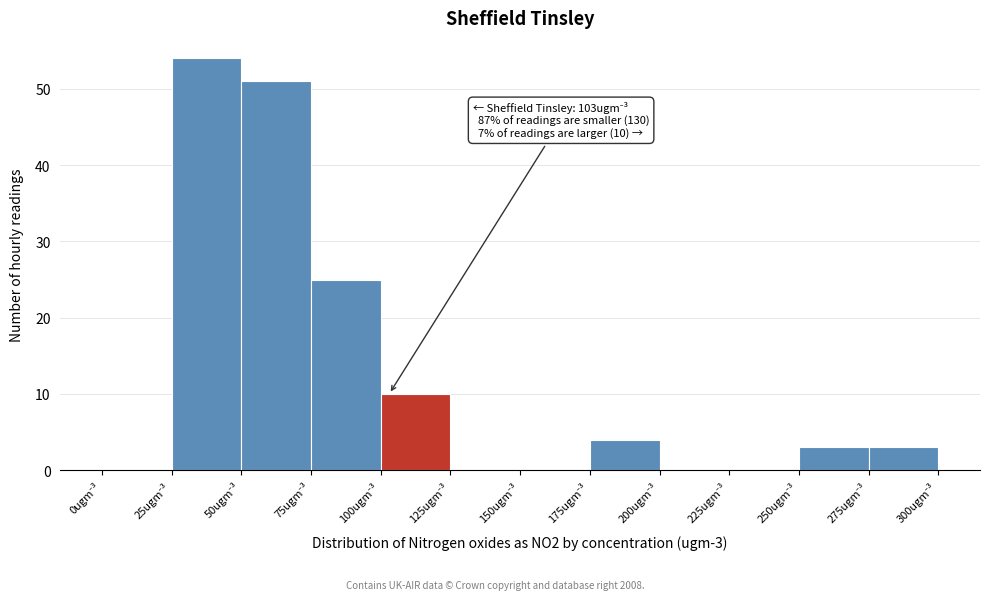

Which range on the x-axis has the tallest bar?

25 to 50